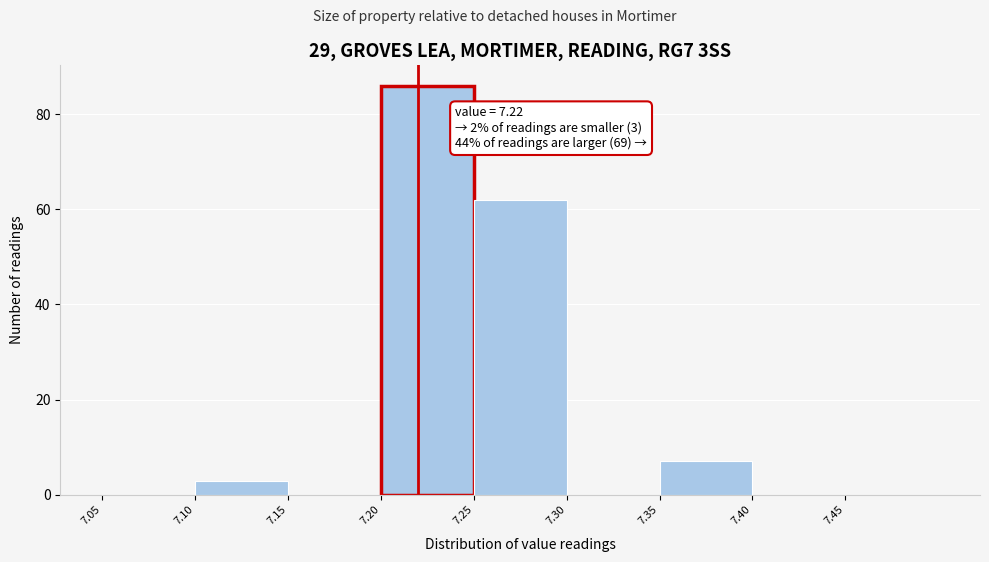

Over which range of the x-axis is the bar tallest?

7.20 to 7.25